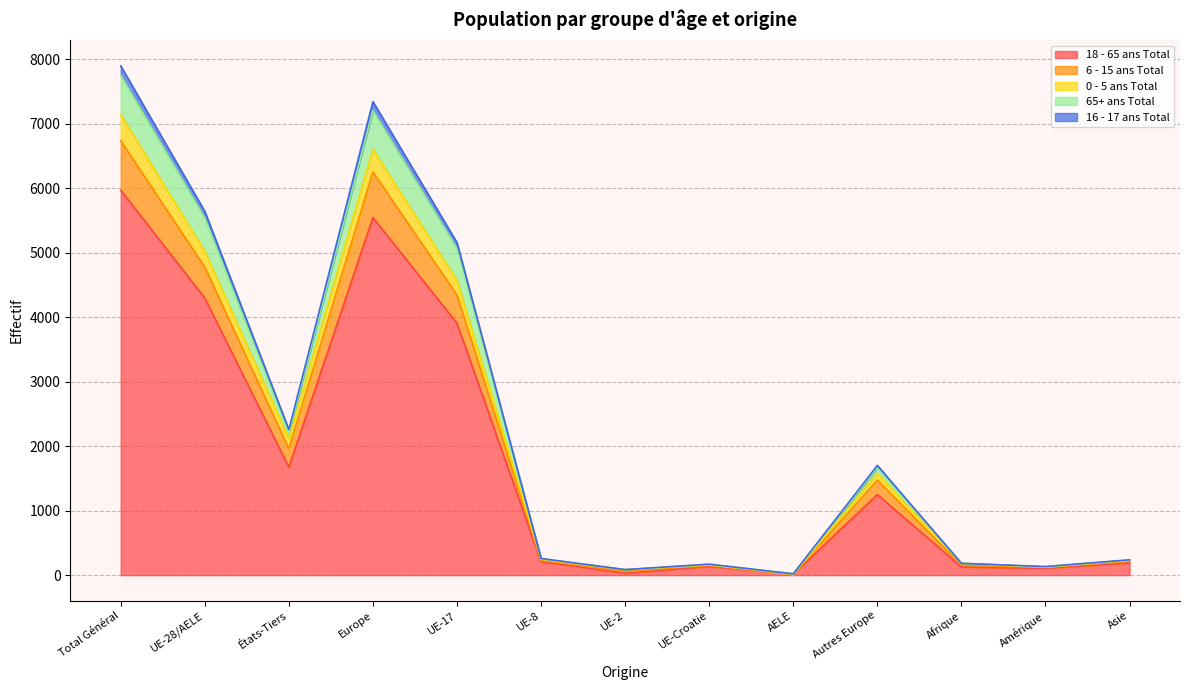

What are all the series names shown in the legend?

18 - 65 ans Total, 6 - 15 ans Total, 0 - 5 ans Total, 65+ ans Total, 16 - 17 ans Total